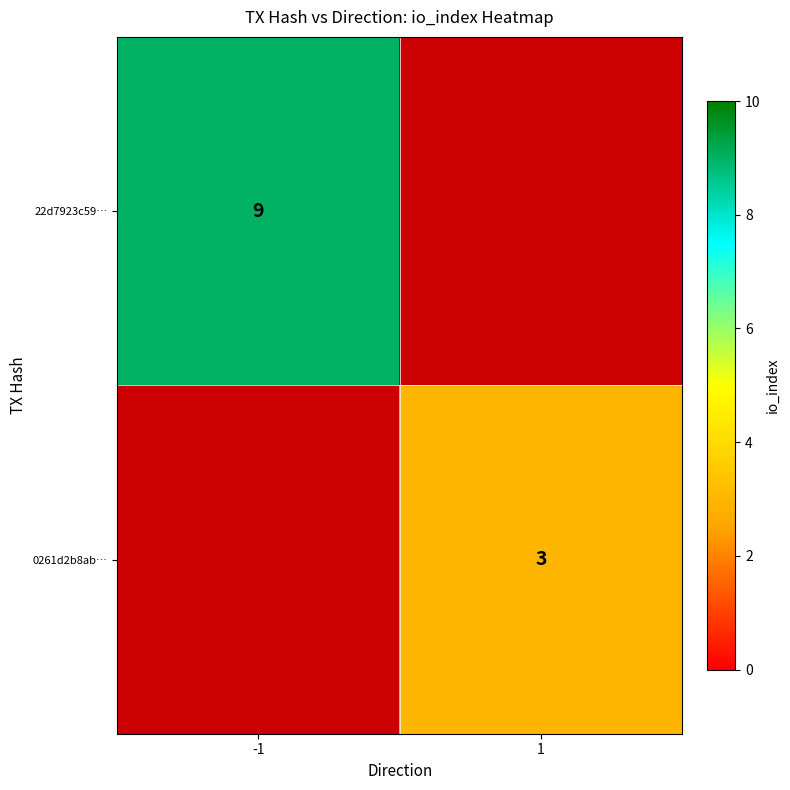

The value of 0261d2b8ab… at 1 is 3. True or false?

True